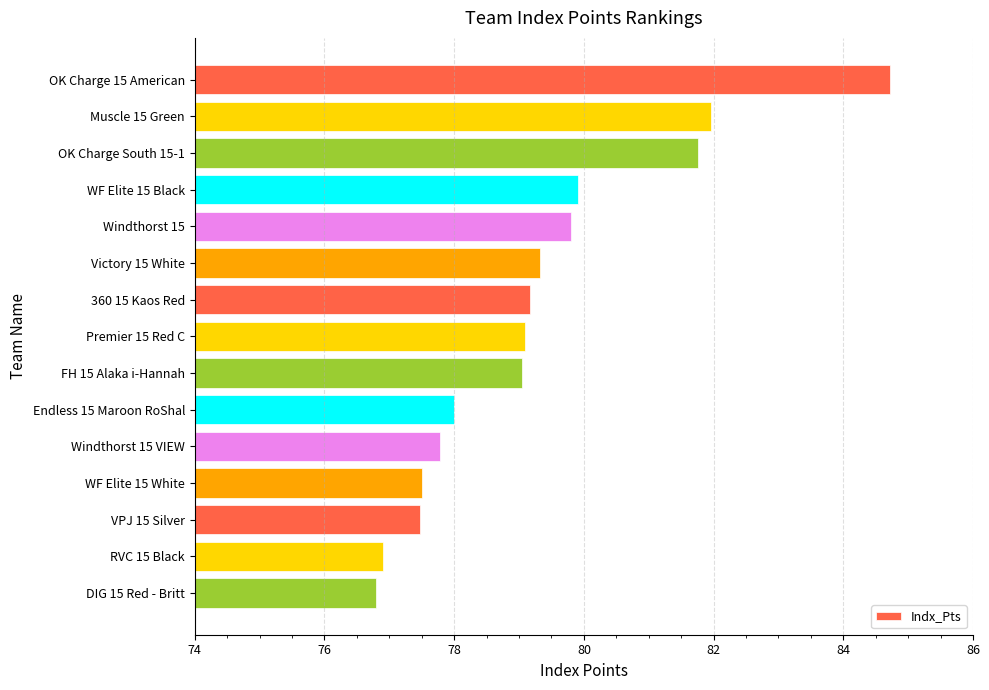

The chart shows a value of 52.7 at WF Elite 15 White. True or false?

False